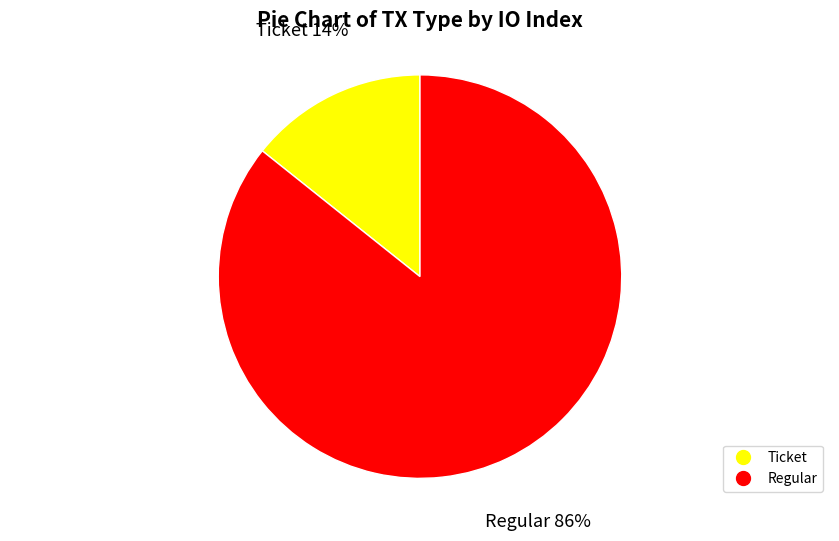

Does any single category account for the majority?

Yes